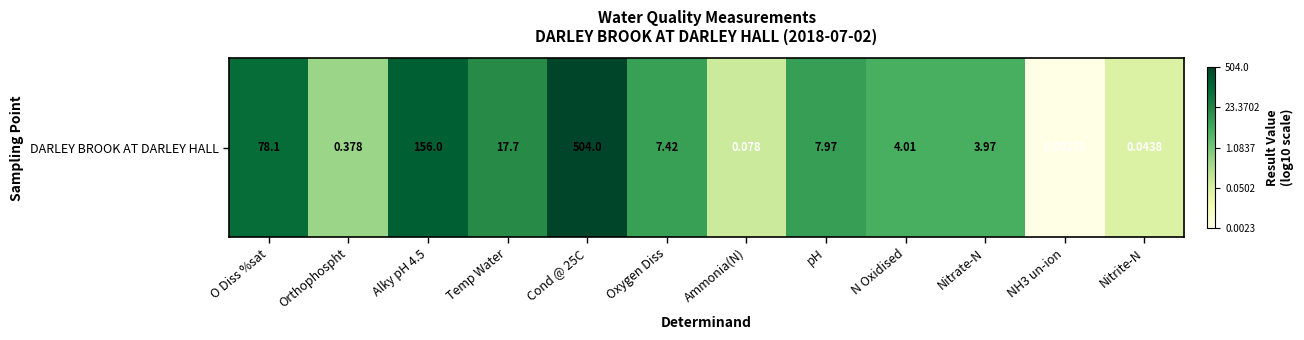

Rank the categories by value from highest to lowest.

Cond @ 25C, Alky pH 4.5, O Diss %sat, Temp Water, pH, Oxygen Diss, N Oxidised, Nitrate-N, Orthophospht, Ammonia(N), Nitrite-N, NH3 un-ion